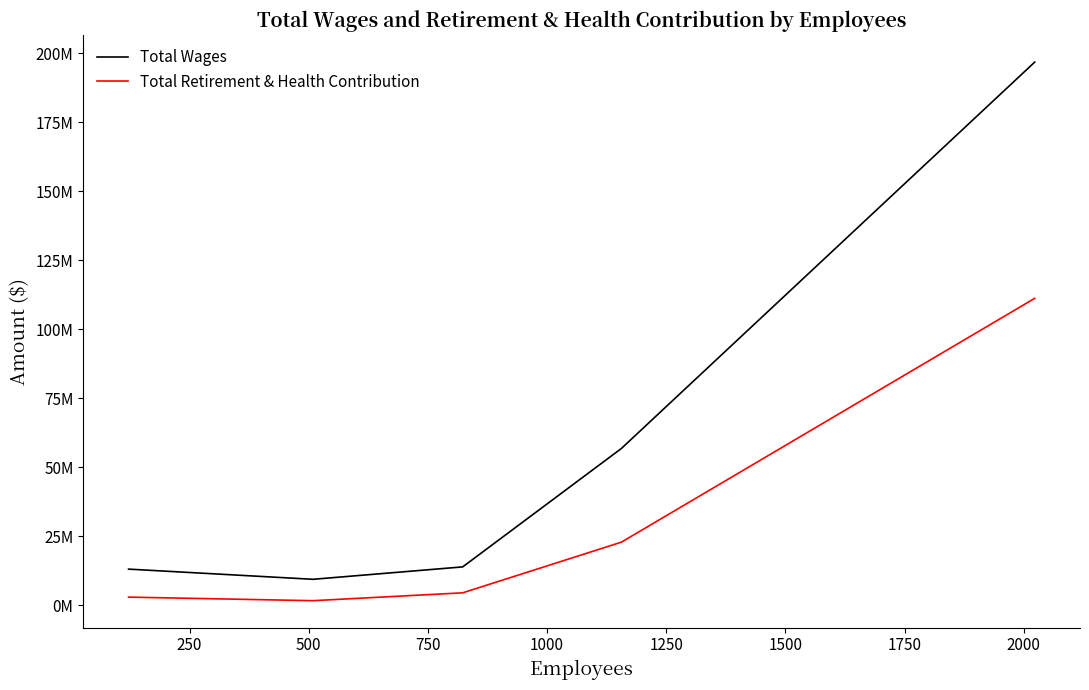

Which series has the widest spread of values?

Total Wages